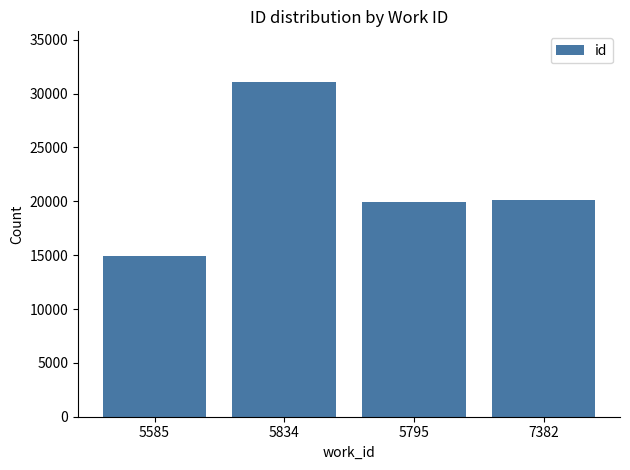

What is the approximate value at 5834?

31114